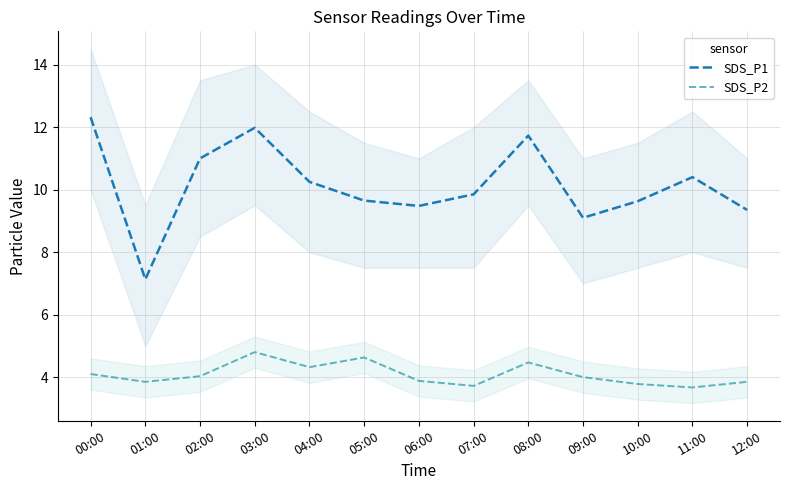

Where is the first local maximum for SDS_P1?

03:00